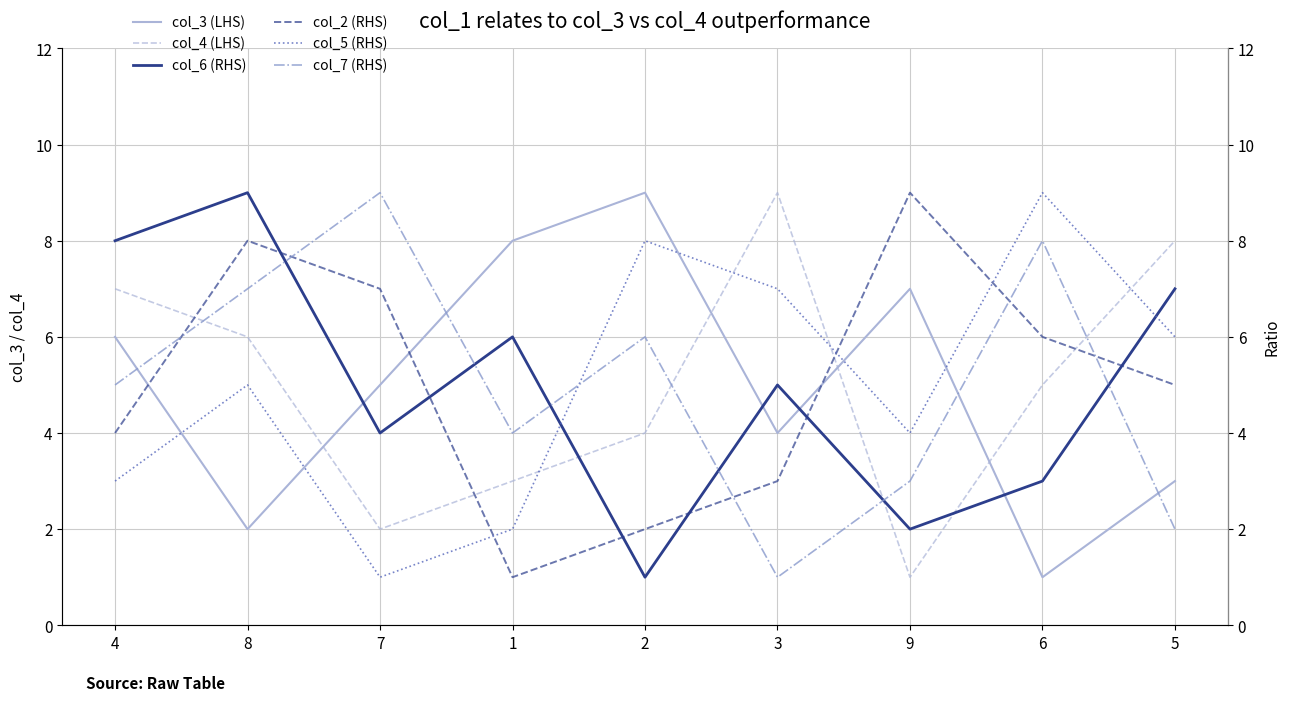

What is the difference between the maximum and second lowest values in the col_4 (LHS) series?

7